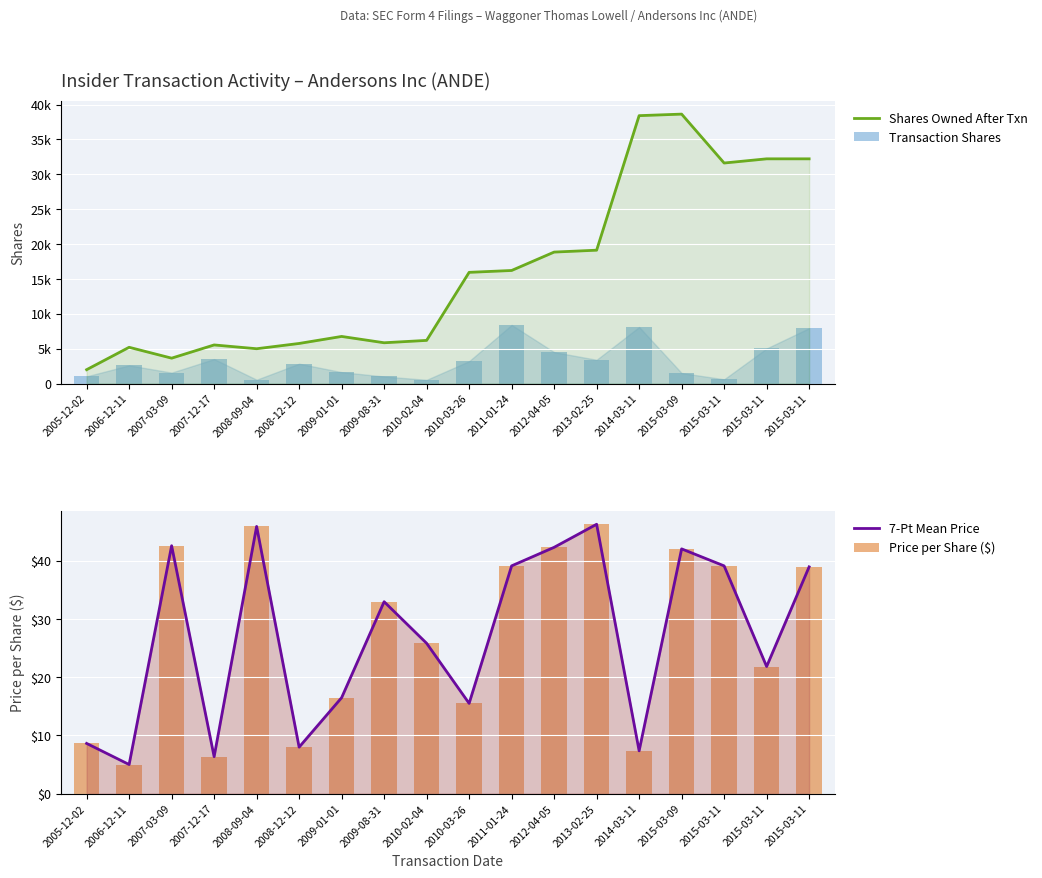

Reading left to right, what are all the values shown in this chart?

Shares Owned After Txn: 2005-12-02=1982.0	2006-12-11=5192.0	2007-03-09=3634.0	2007-12-17=5528.0	2008-09-04=4984.0	2008-12-12=5741.0	2009-01-01=6747.0	2009-08-31=5841.0	2010-02-04=6181.0	2010-03-26=15936.0	2011-01-24=16204.0	2012-04-05=18842.0	2013-02-25=19113.0	2014-03-11=38401.0	2015-03-09=38622.0	2015-03-11=31611.0	2015-03-11=32211.0	2015-03-11=32211.0
Transaction Shares: 2005-12-02=1025.0	2006-12-11=2600.0	2007-03-09=1558.0	2007-12-17=3500.0	2008-09-04=544.0	2008-12-12=2840.0	2009-01-01=1629.0	2009-08-31=1005.0	2010-02-04=527.0	2010-03-26=3200.0	2011-01-24=8400.0	2012-04-05=4500.0	2013-02-25=3400.0	2014-03-11=8100.0	2015-03-09=1500.0	2015-03-11=600.0	2015-03-11=5025.0	2015-03-11=7936.0
7-Pt Mean Price: 2005-12-02=8.6	2006-12-11=5.0	2007-03-09=42.6	2007-12-17=6.3	2008-09-04=45.9	2008-12-12=8.0	2009-01-01=16.5	2009-08-31=33.0	2010-02-04=25.8	2010-03-26=15.5	2011-01-24=39.1	2012-04-05=42.3	2013-02-25=46.3	2014-03-11=7.3	2015-03-09=42.0	2015-03-11=39.1	2015-03-11=21.8	2015-03-11=38.9
Price per Share ($): 2005-12-02=8.6	2006-12-11=5.0	2007-03-09=42.6	2007-12-17=6.3	2008-09-04=45.9	2008-12-12=8.0	2009-01-01=16.5	2009-08-31=33.0	2010-02-04=25.8	2010-03-26=15.5	2011-01-24=39.1	2012-04-05=42.3	2013-02-25=46.3	2014-03-11=7.3	2015-03-09=42.0	2015-03-11=39.1	2015-03-11=21.8	2015-03-11=38.9